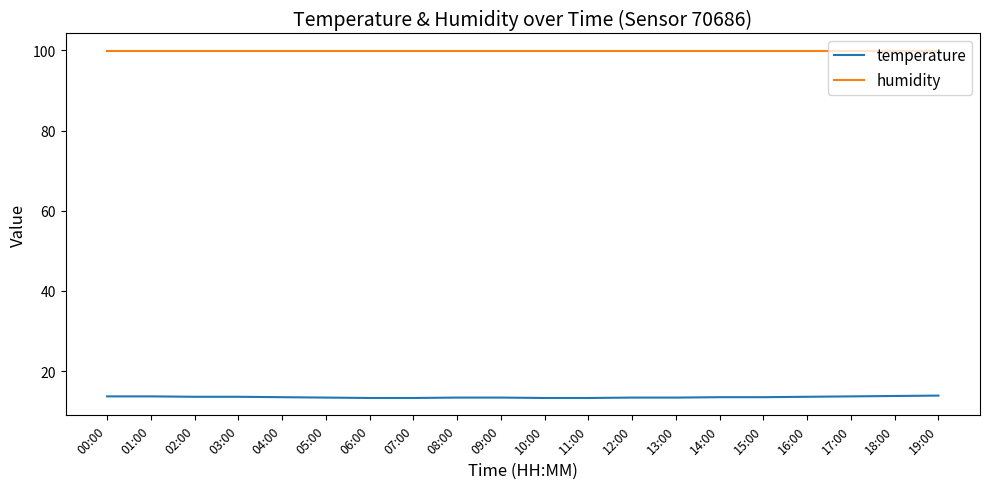

What is the lowest value of the humidity series?

99.9